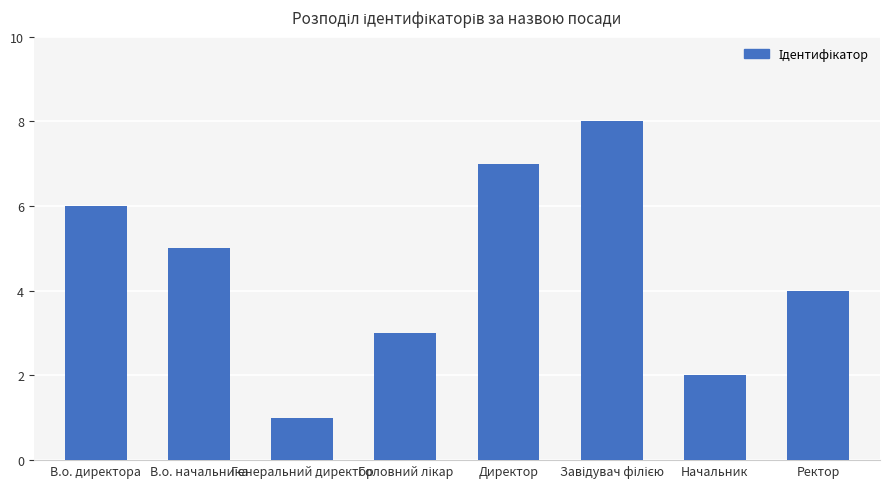

Approximately how many times larger is the value at Начальник compared to Директор?

0.3